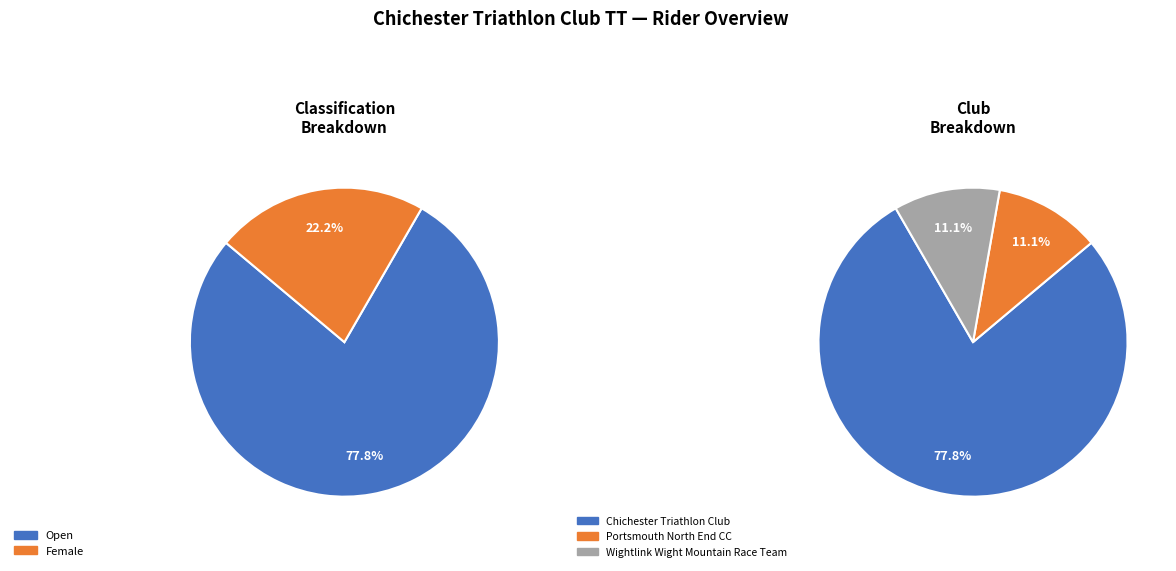

What is the majority slice?

Open